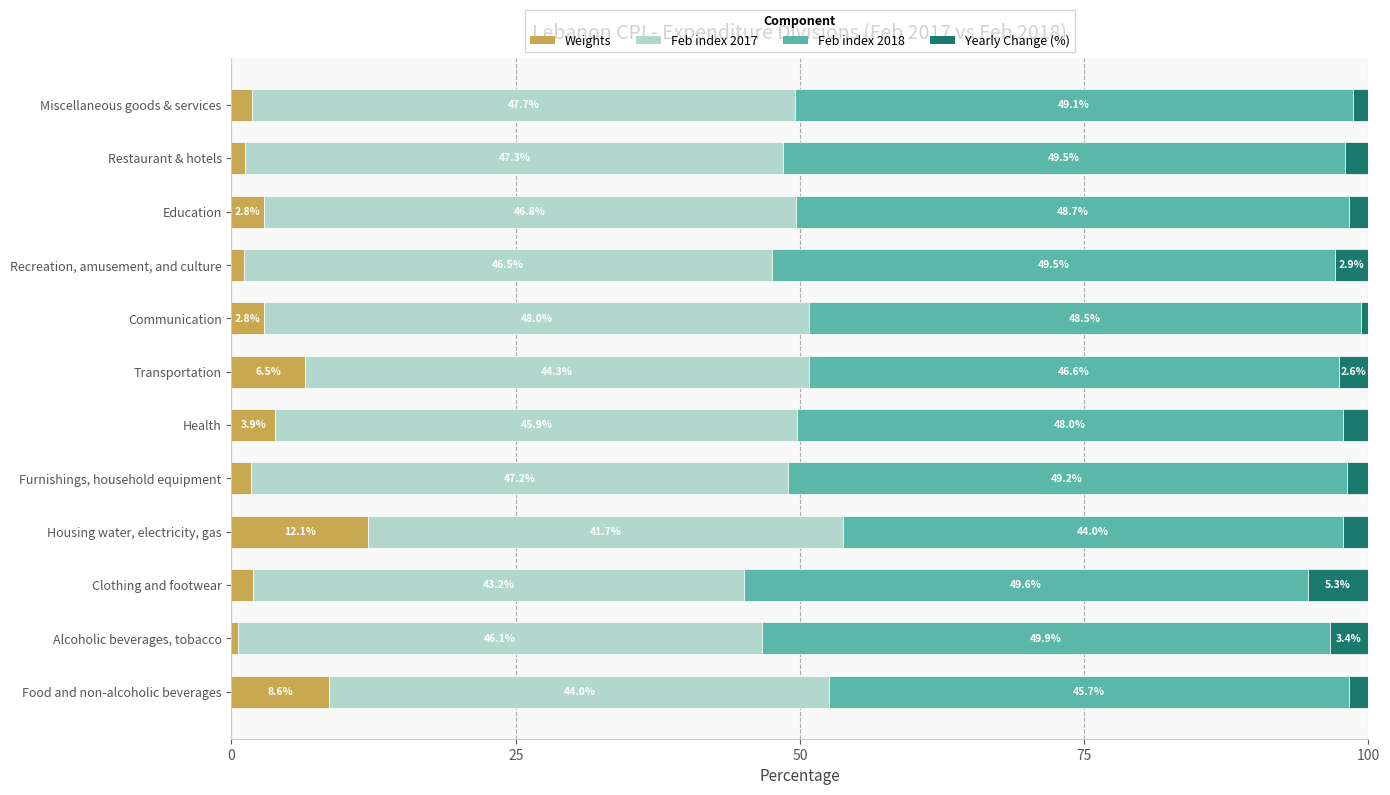

At which label is Weights closest to 6?

Transportation